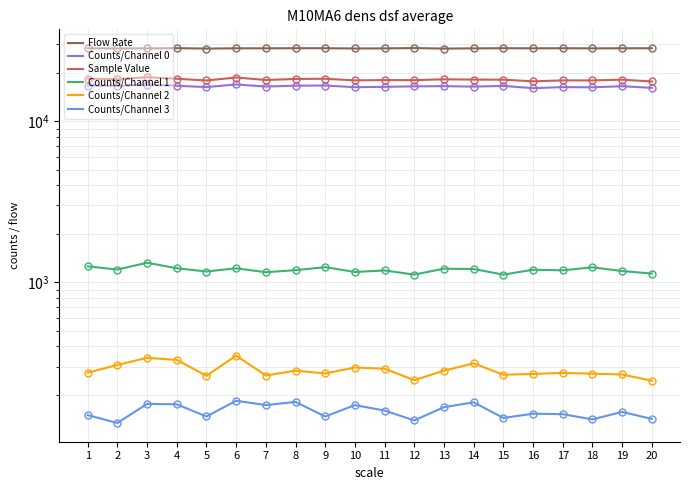

Which series has the largest range (max minus min)?

Sample Value